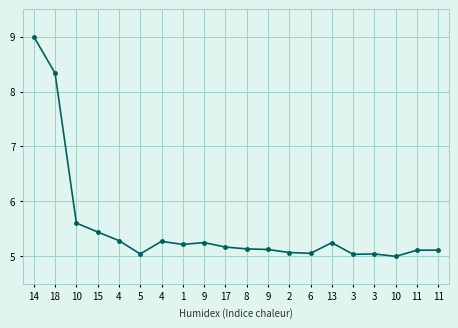

Reading left to right, what are all the values shown in this chart?

9.0	8.3	5.6	5.4	5.3	5.0	5.3	5.2	5.3	5.2	5.1	5.1	5.1	5.1	5.2	5.0	5.0	5.0	5.1	5.1